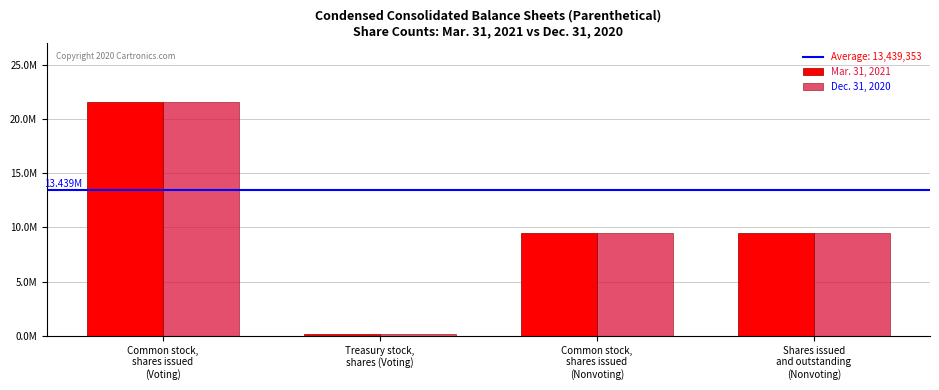

At which category does the chart reach its peak across all series?

Common stock,
shares issued
(Voting)